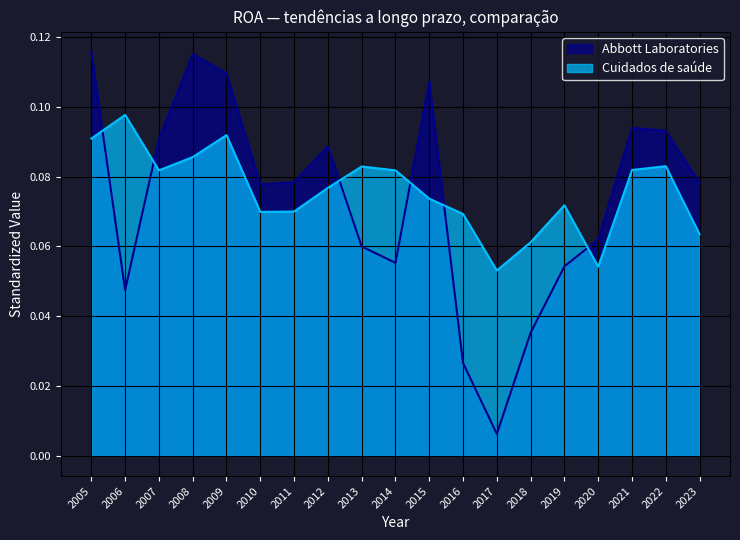

What are all the series names shown in the legend?

Abbott Laboratories, Cuidados de saúde